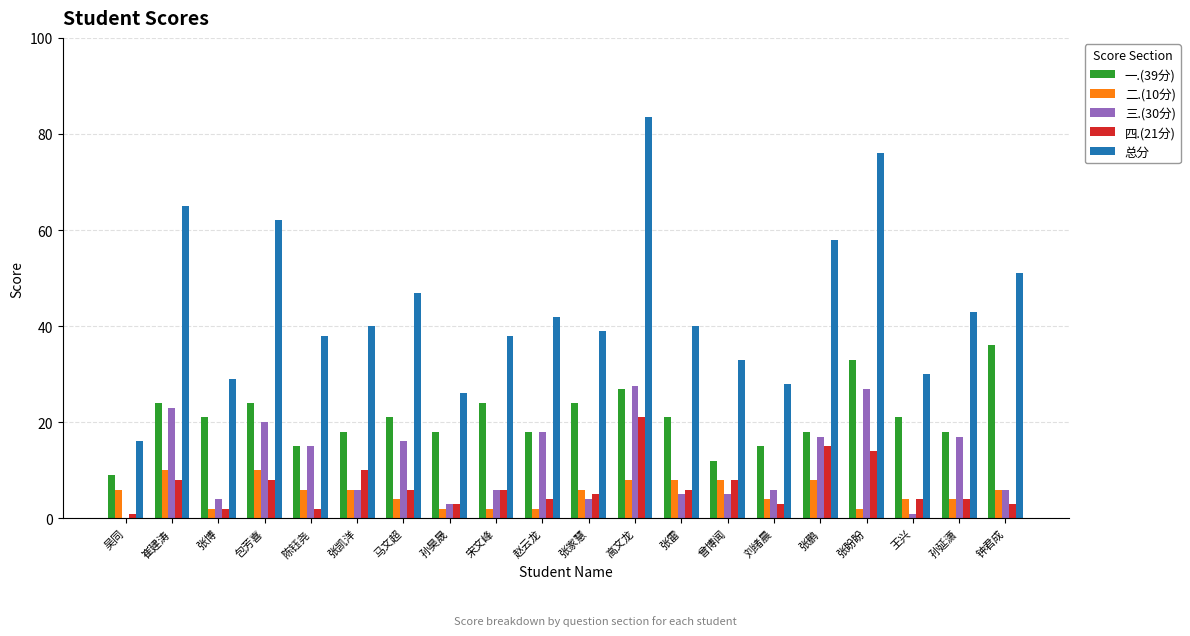

What is the greatest value displayed?

83.5